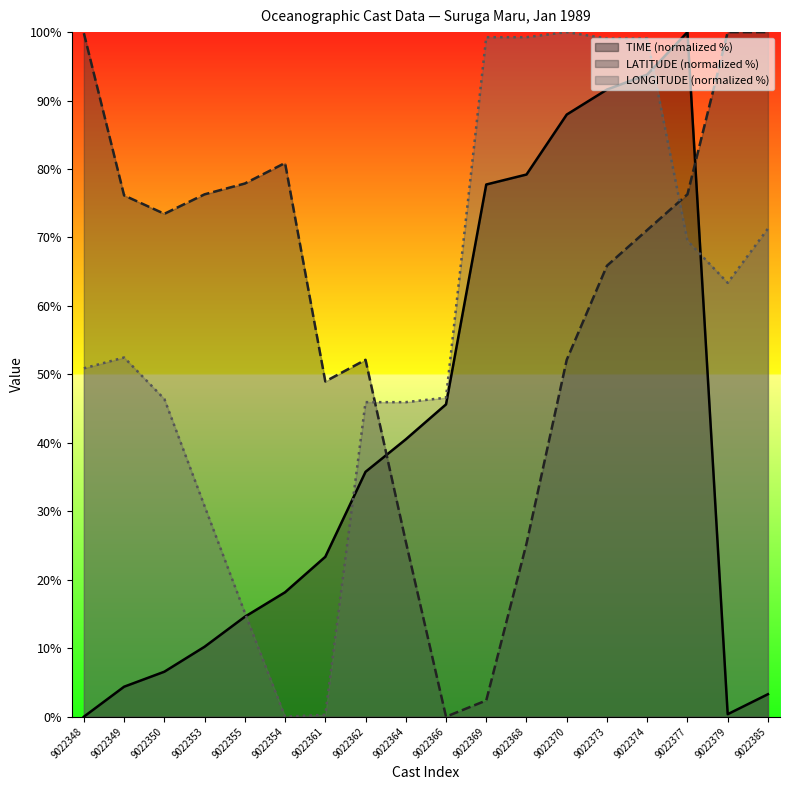

True or false: TIME has a value of 18.2 at 9022354.

True